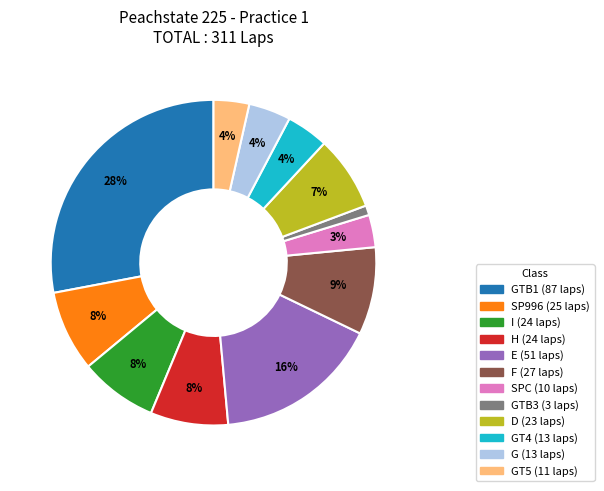

Does any single category account for the majority?

No